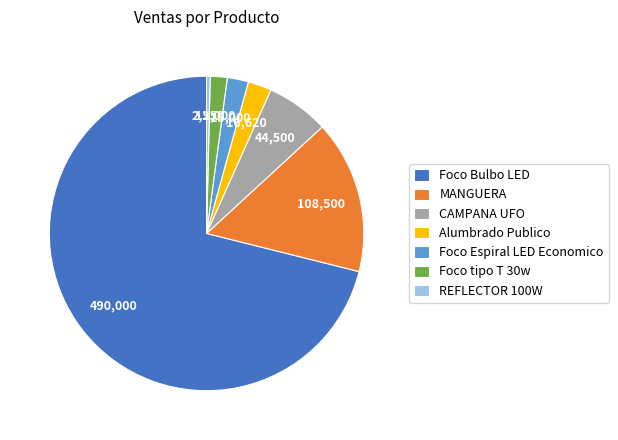

Is the sum of Foco tipo T 30w and Alumbrado Publico greater than half?

No